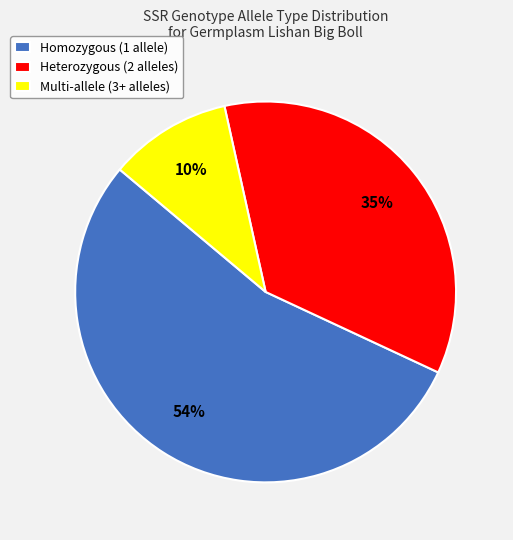

Between Heterozygous (2 alleles) and Homozygous (1 allele), which is larger?

Homozygous (1 allele)